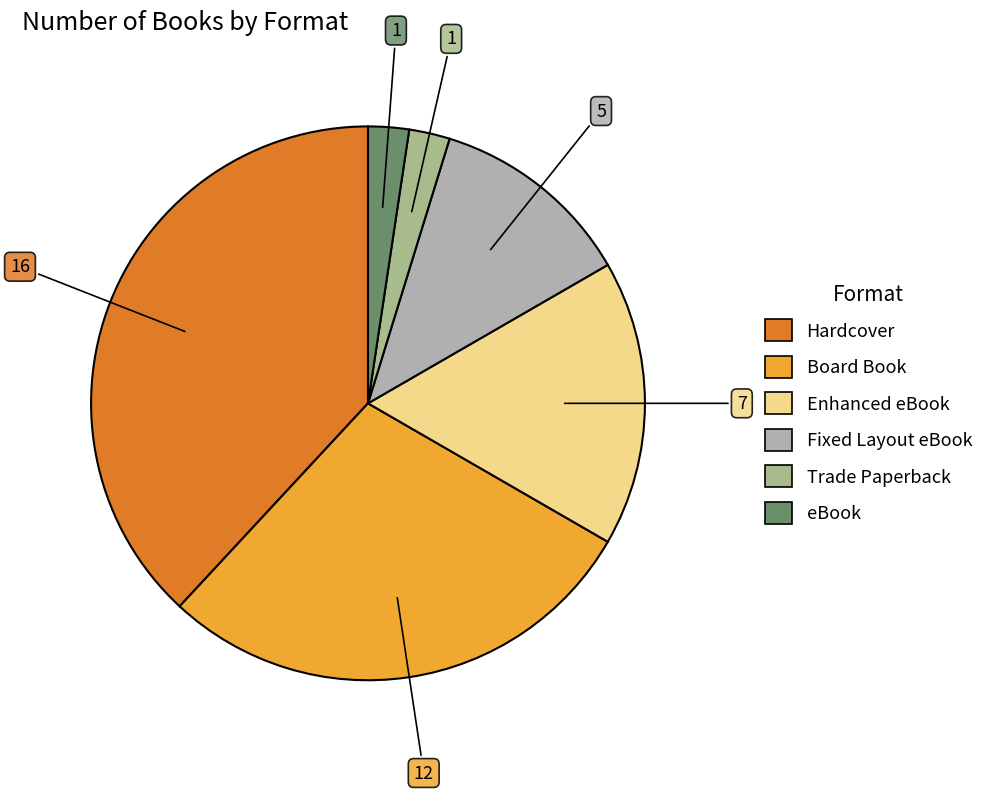

To the nearest percent, what is the average slice percentage?

17%